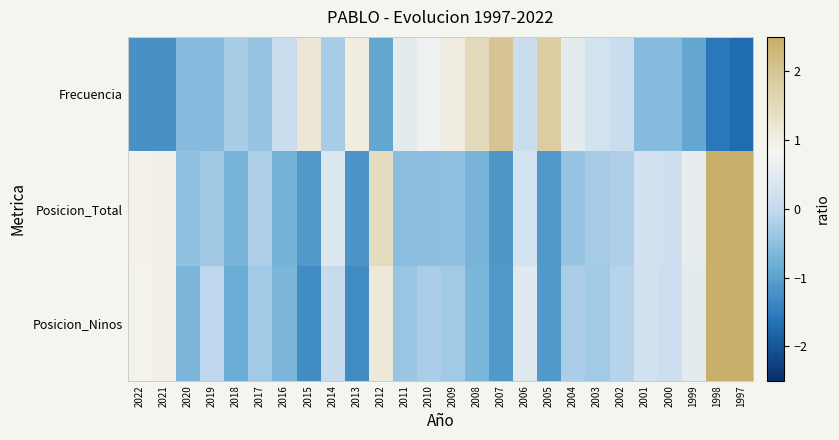

List the series in order of their overall mean, lowest first.

Posicion_Ninos, Frecuencia, Posicion_Total